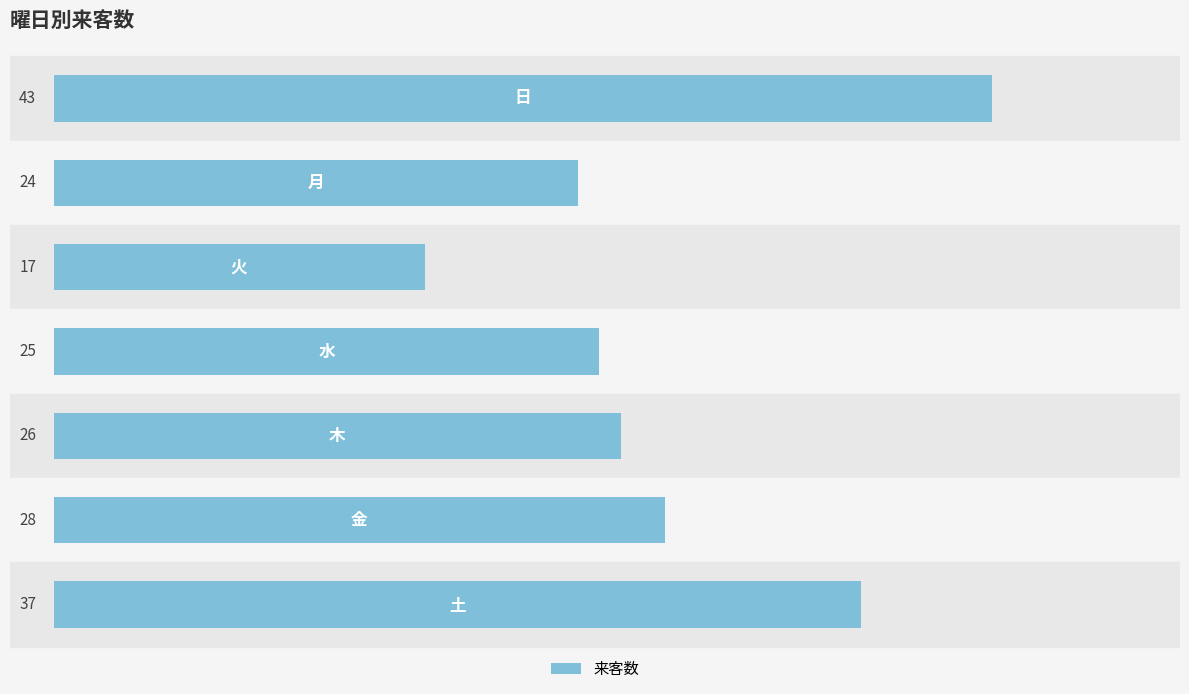

How many bars are there in total?

7